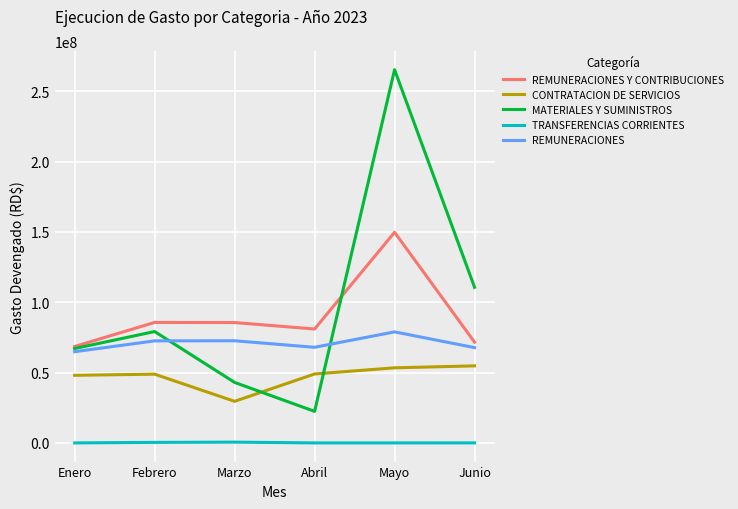

How many interior local peaks does the CONTRATACION DE SERVICIOS series have?

1